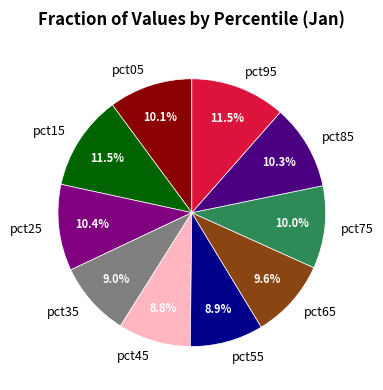

How many segments does this pie chart have?

10